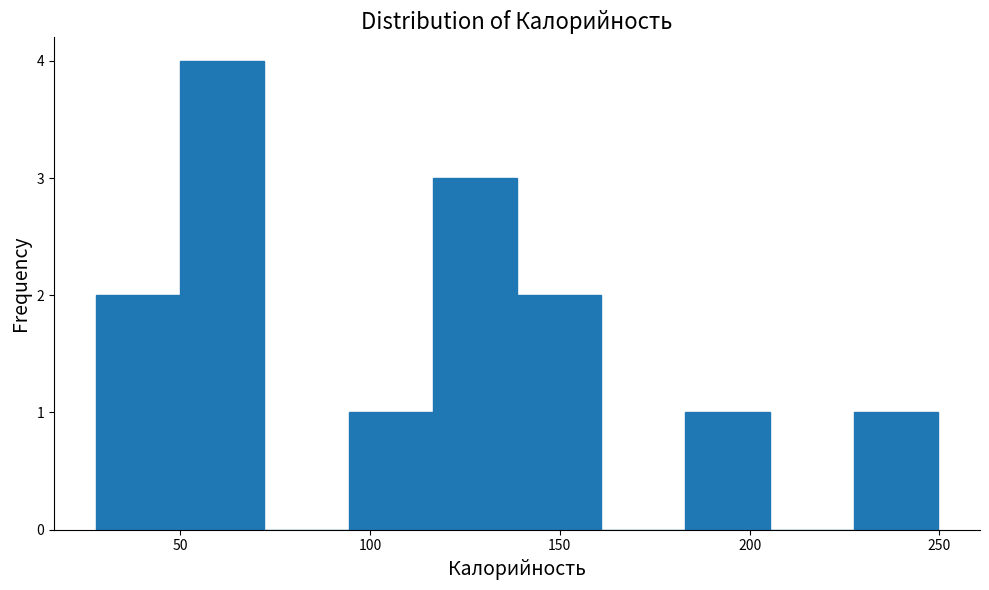

Reading left to right, transcribe this chart: for each bar, give the range it covers on the x-axis and its height. Neither the bar edges nor the heights are printed on the chart, so give them approximately, as read against the axes.

30 to 50: 2
50 to 70: 4
70 to 95: 0
95 to 115: 1
115 to 140: 3
140 to 160: 2
160 to 185: 0
185 to 205: 1
205 to 225: 0
225 to 250: 1